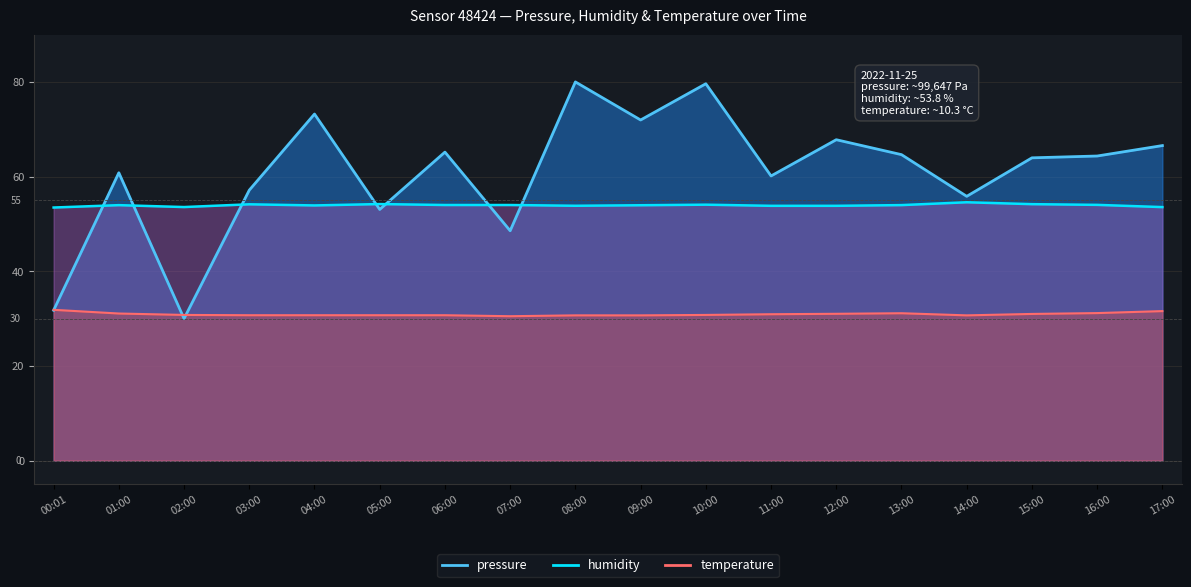

List the series in order of their overall mean, lowest first.

temperature, humidity, pressure